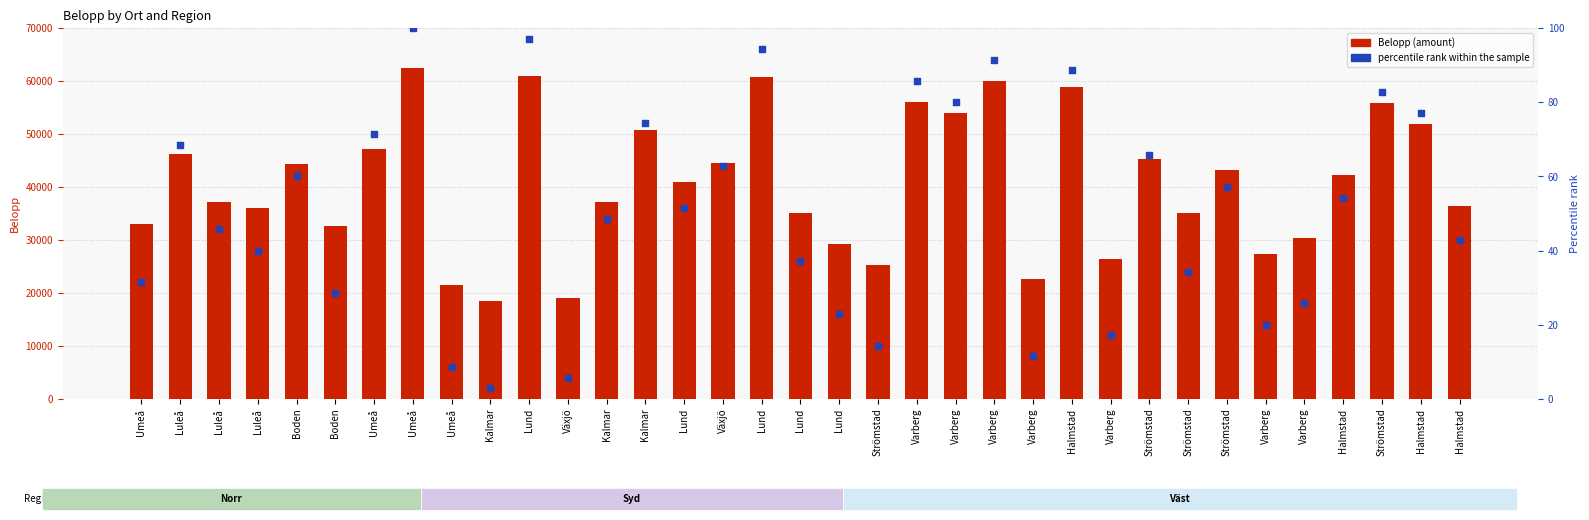

Is the value of percentile rank within the sample at Luleå greater than the value of Belopp at Halmstad?

No